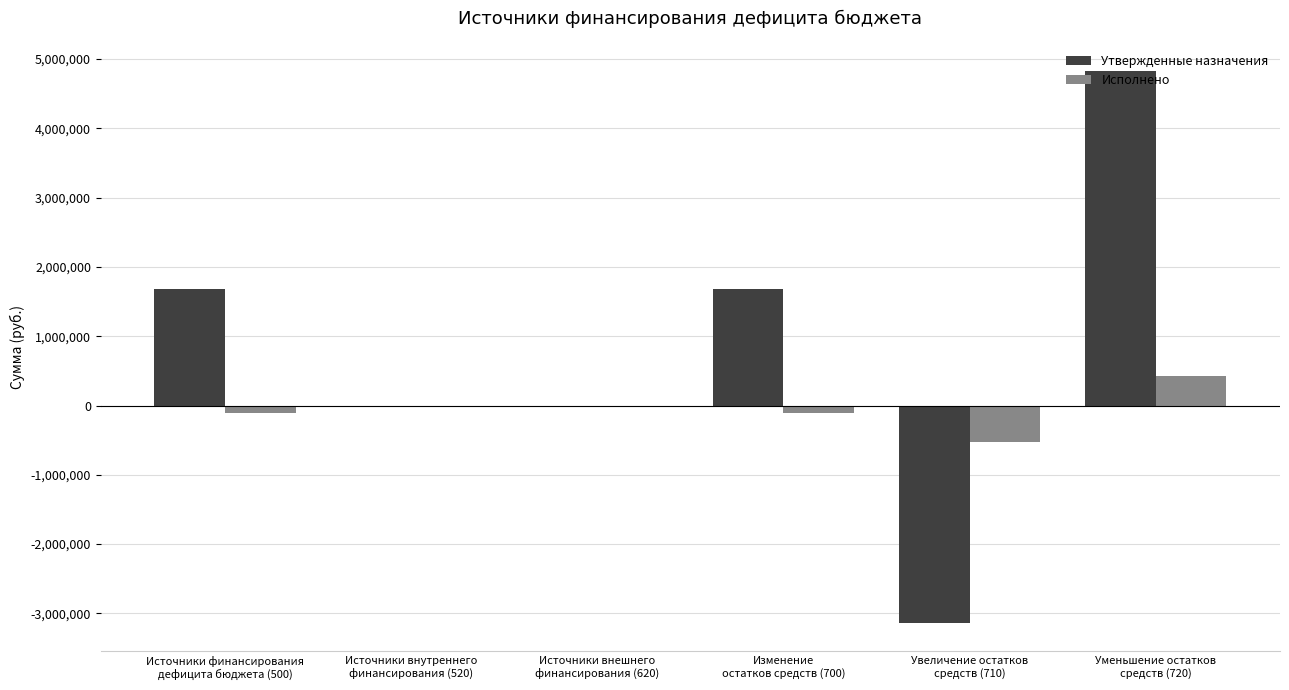

The Утвержденные назначения series shows 1678128.6 at Изменение
остатков средств (700). True or false?

True